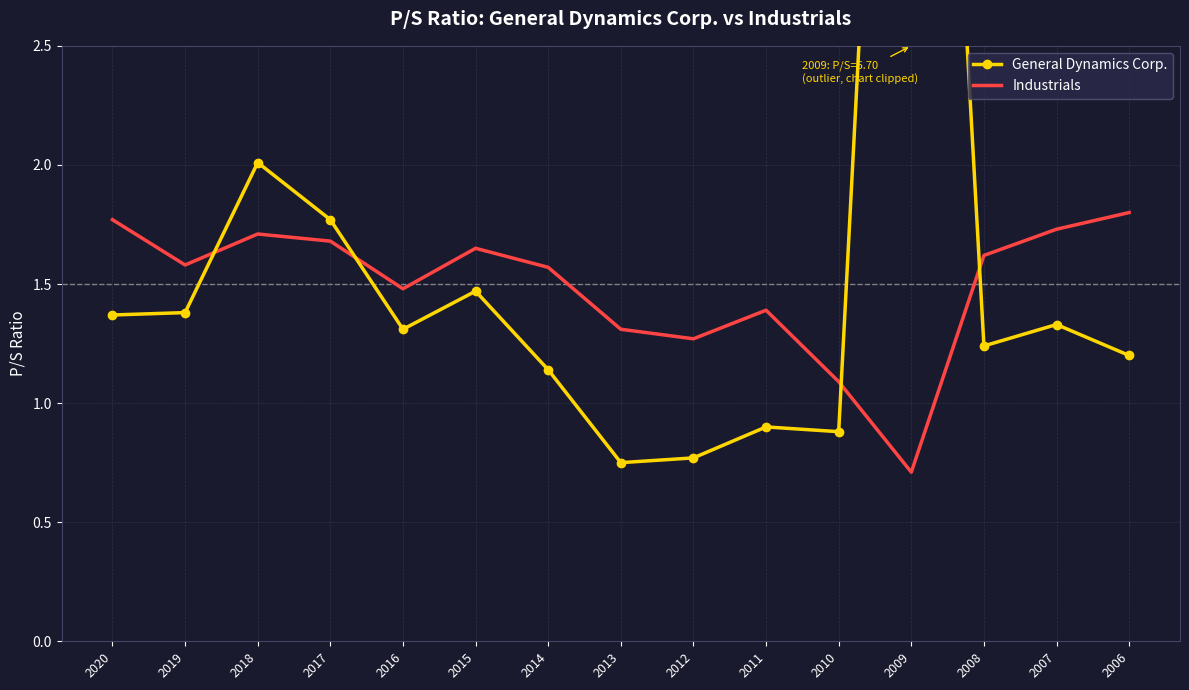

What is the sum of the Industrials values at 2009 and 2007?

2.4